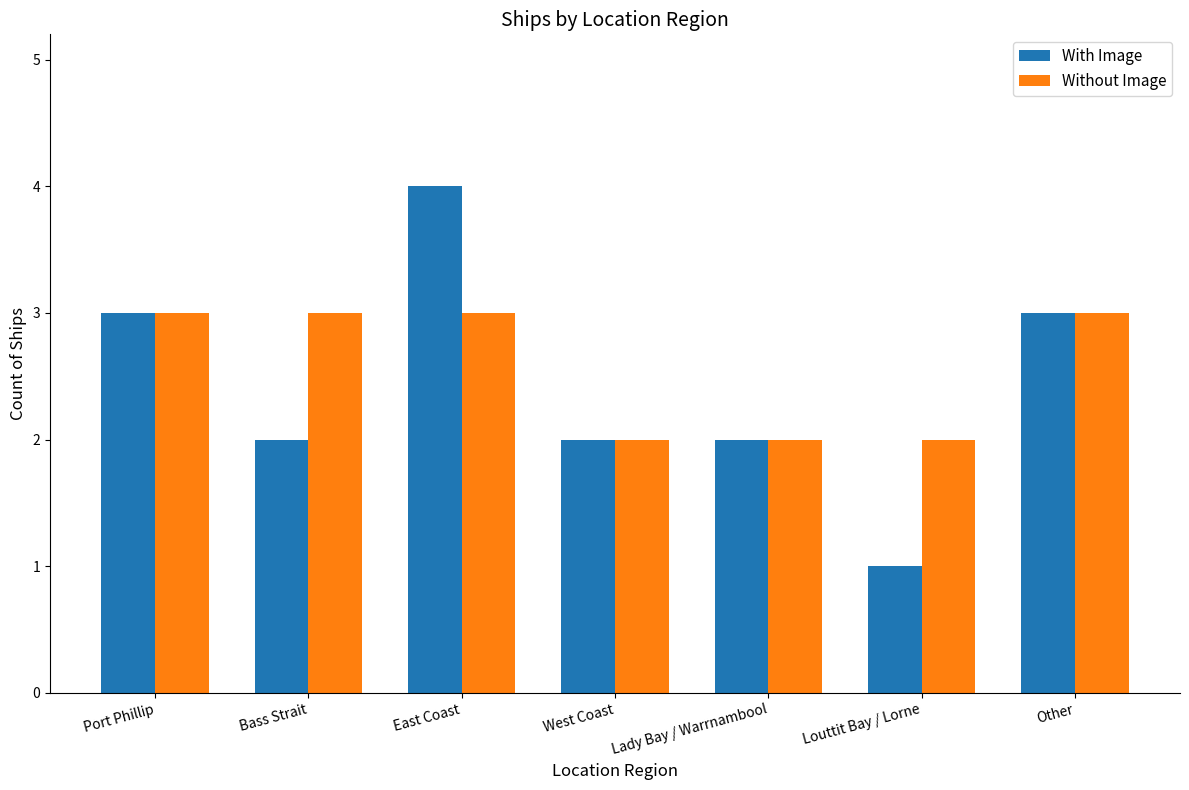

Which series has the largest total across all categories?

Without Image